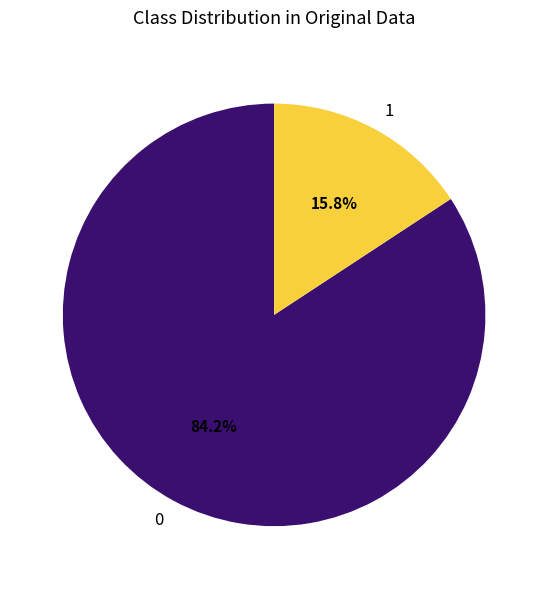

How much of the chart is everything except 0?

15.8%